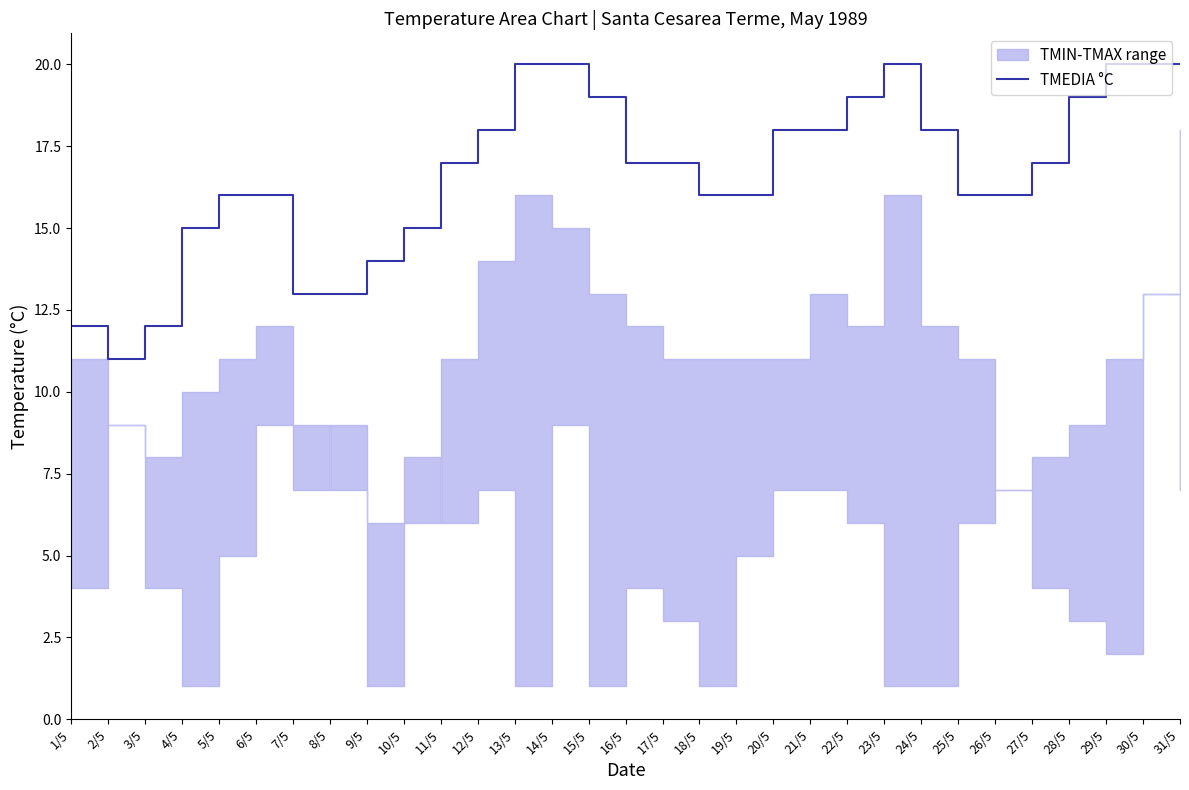

Does the chart have visible grid lines?

No